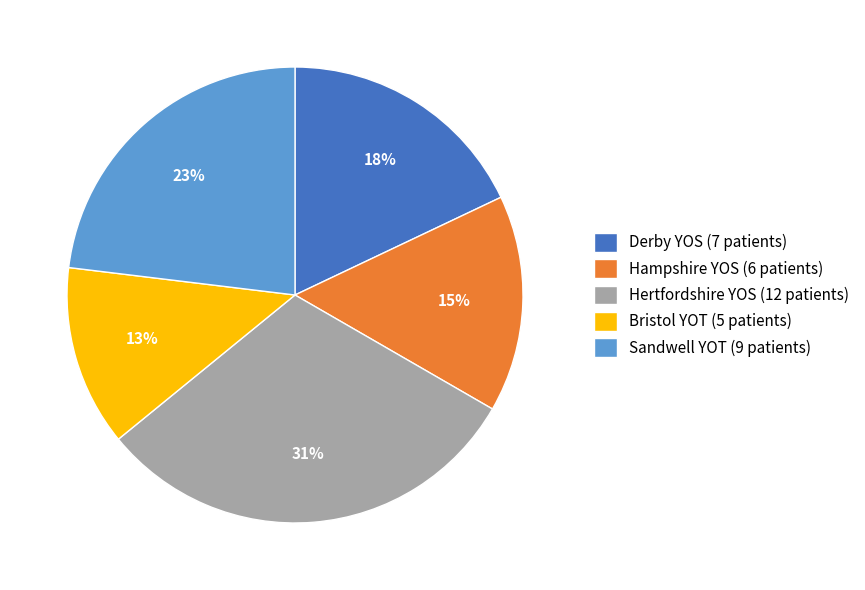

Which category has the biggest portion of the pie?

Hertfordshire YOS